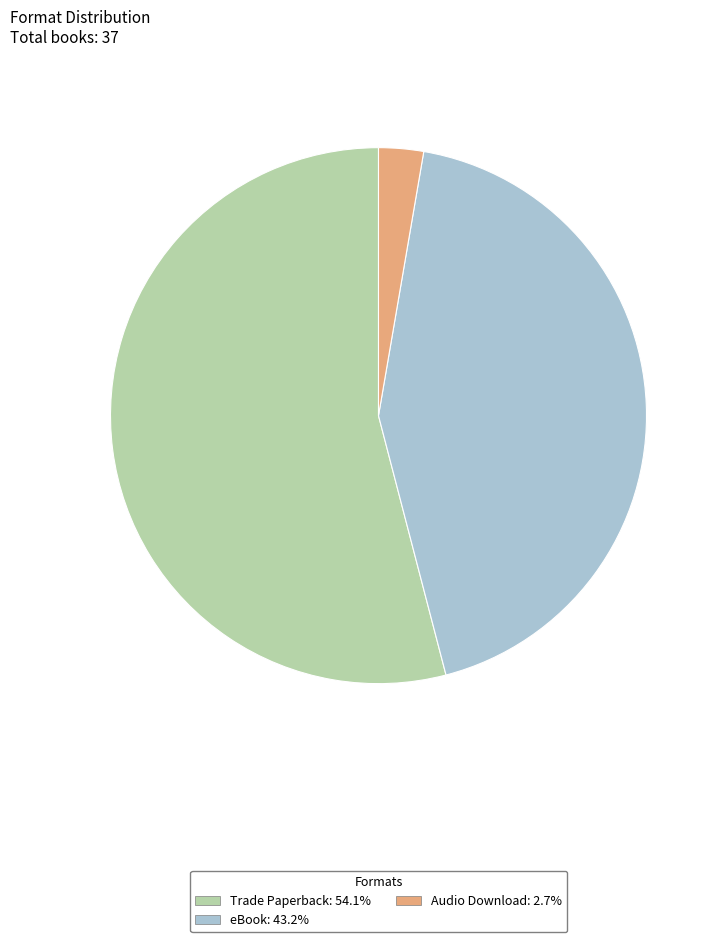

Which category has the biggest portion of the pie?

Trade Paperback